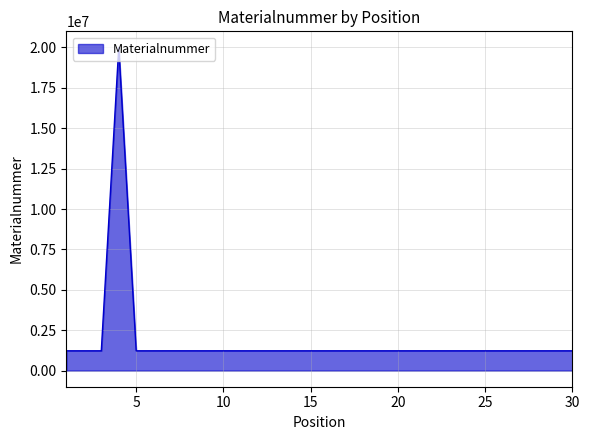

What is the difference between the maximum and minimum values?

18776442